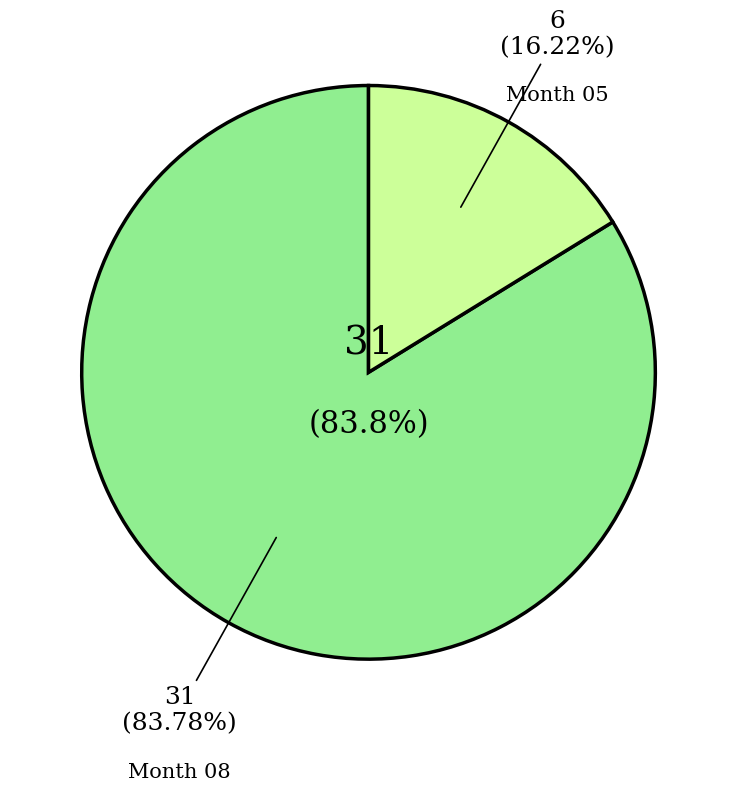

How many slices are in this pie chart?

2